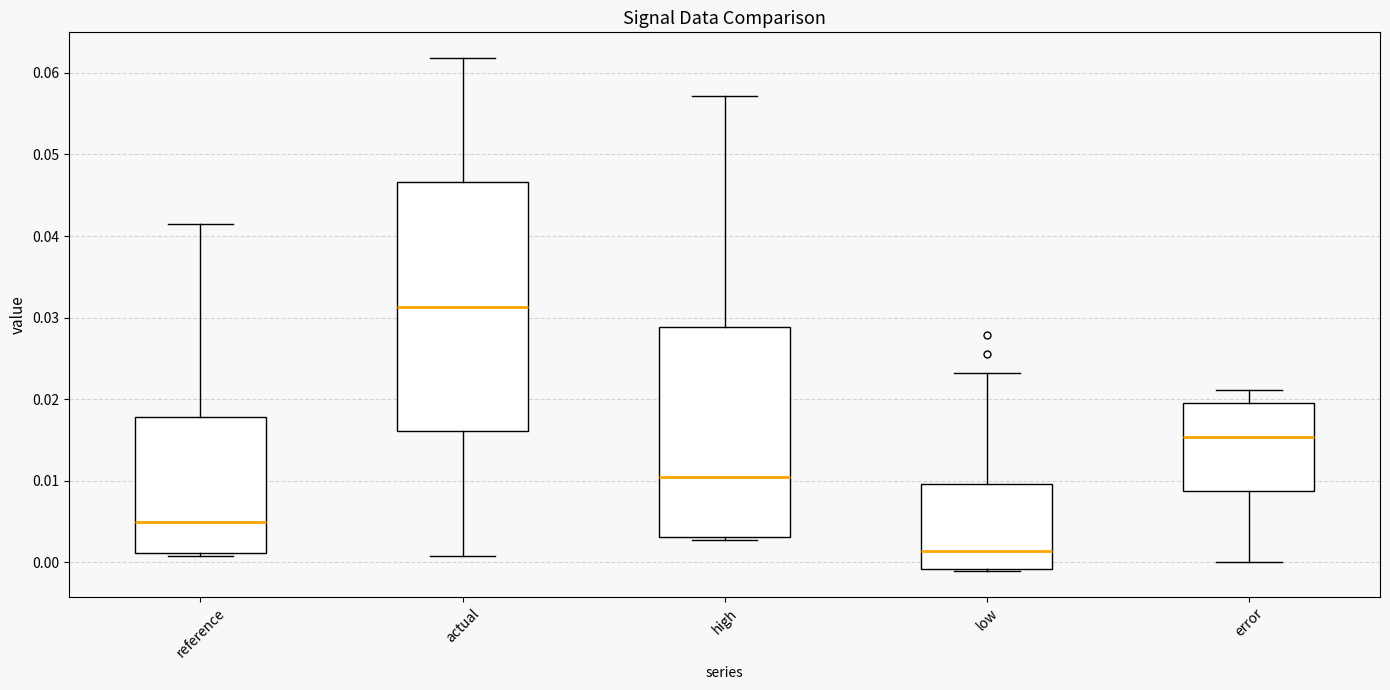

Comparing the boxes themselves (not the whiskers), which one is the tallest?

actual